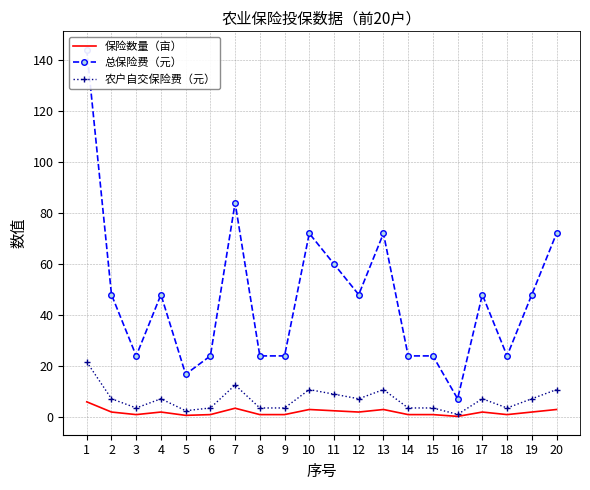

What is the maximum value for 保险数量（亩）?

6.0